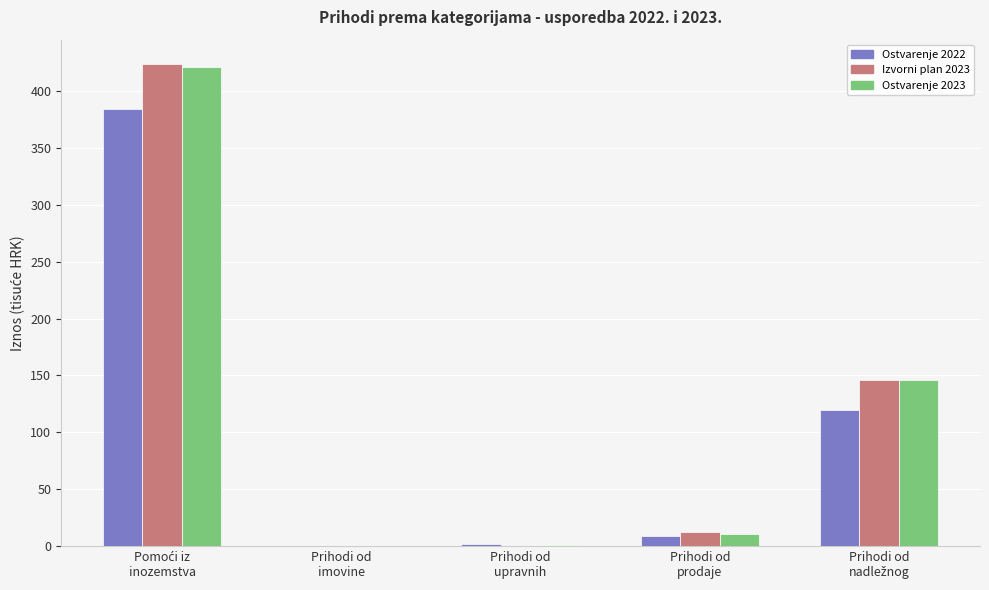

What are all the series names shown in the legend?

Ostvarenje 2022, Izvorni plan 2023, Ostvarenje 2023